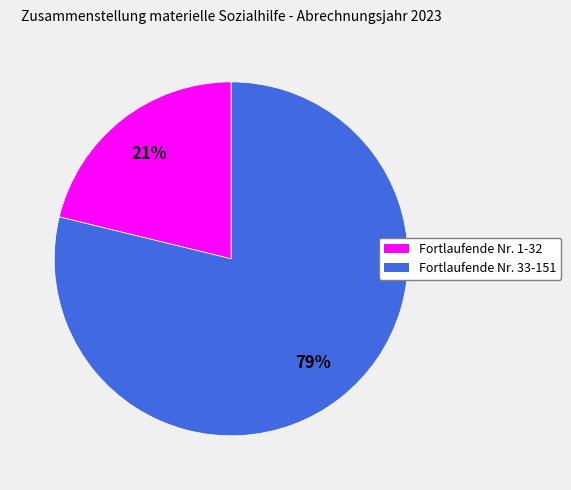

Is there a majority slice in this chart?

Yes